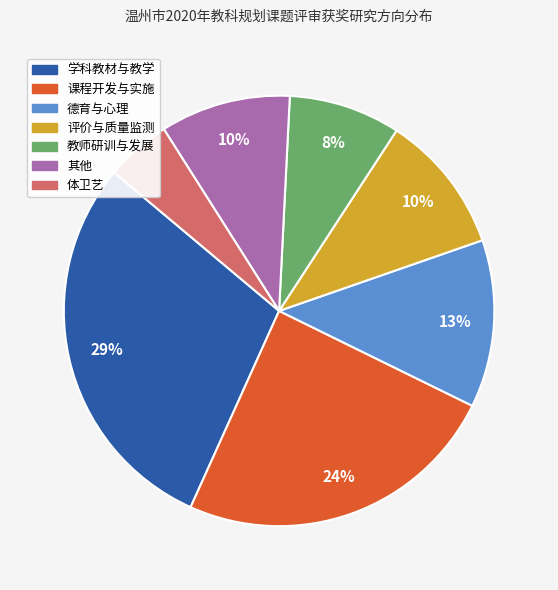

How many slices are in this pie chart?

7